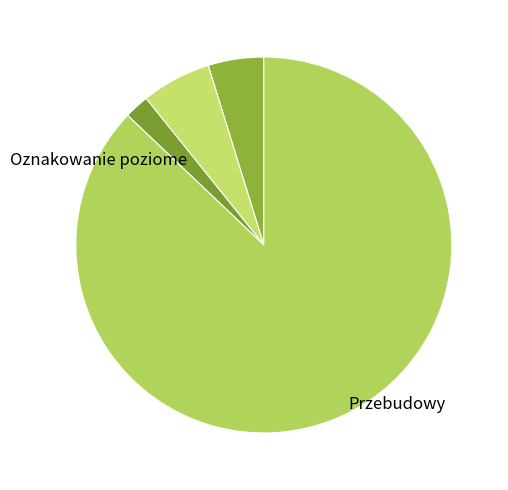

Count the number of slices in the pie.

4